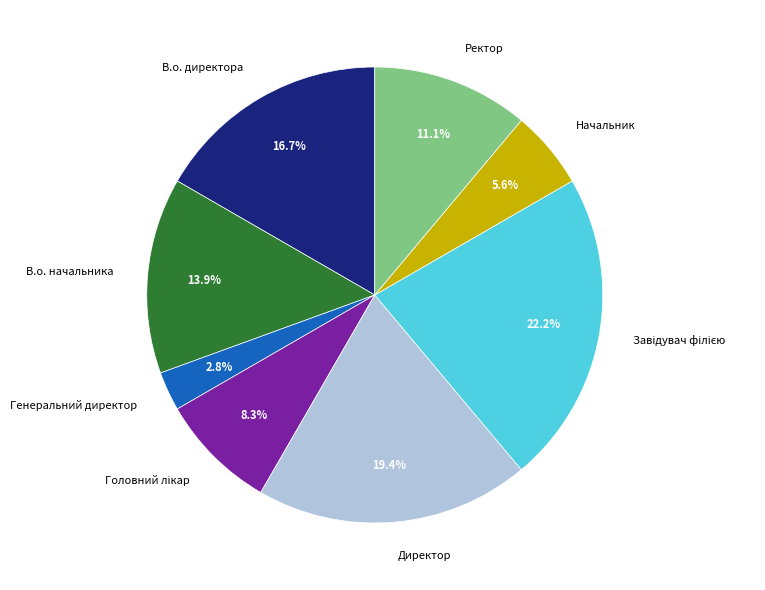

Count the number of slices in the pie.

8